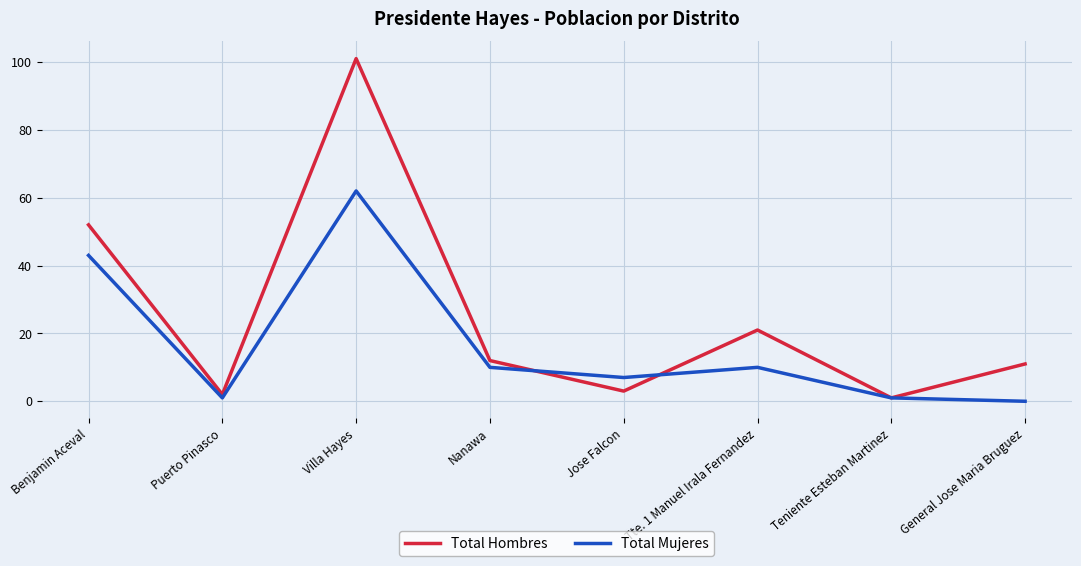

True or false: Total Mujeres has a value of 111 at Villa Hayes.

False